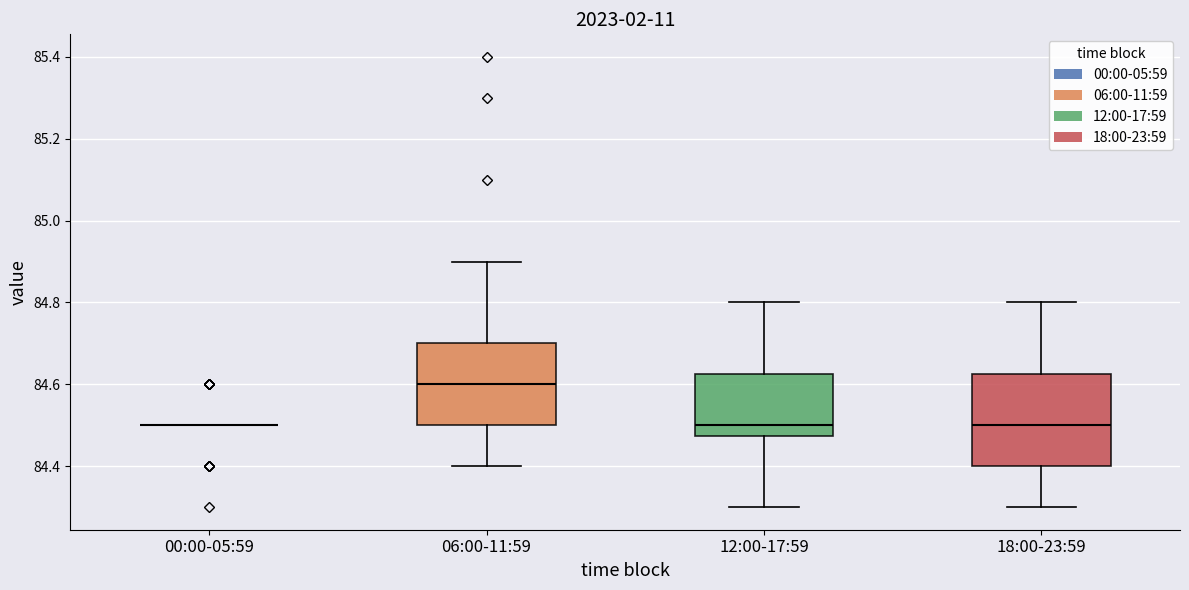

Reading left to right, transcribe this box plot: for each box, give where its median line is, the range the box spans, and where its two whiskers end, as read against the y-axis. The values are not printed on the chart, so give them approximately, as read against the axis.

00:00-05:59: box collapsed to a line at 84.50, whiskers 84.50 to 84.50
06:00-11:59: median 84.60, box 84.50 to 84.70, whiskers 84.40 to 84.90
12:00-17:59: median 84.50, box 84.48 to 84.62, whiskers 84.30 to 84.80
18:00-23:59: median 84.50, box 84.40 to 84.62, whiskers 84.30 to 84.80